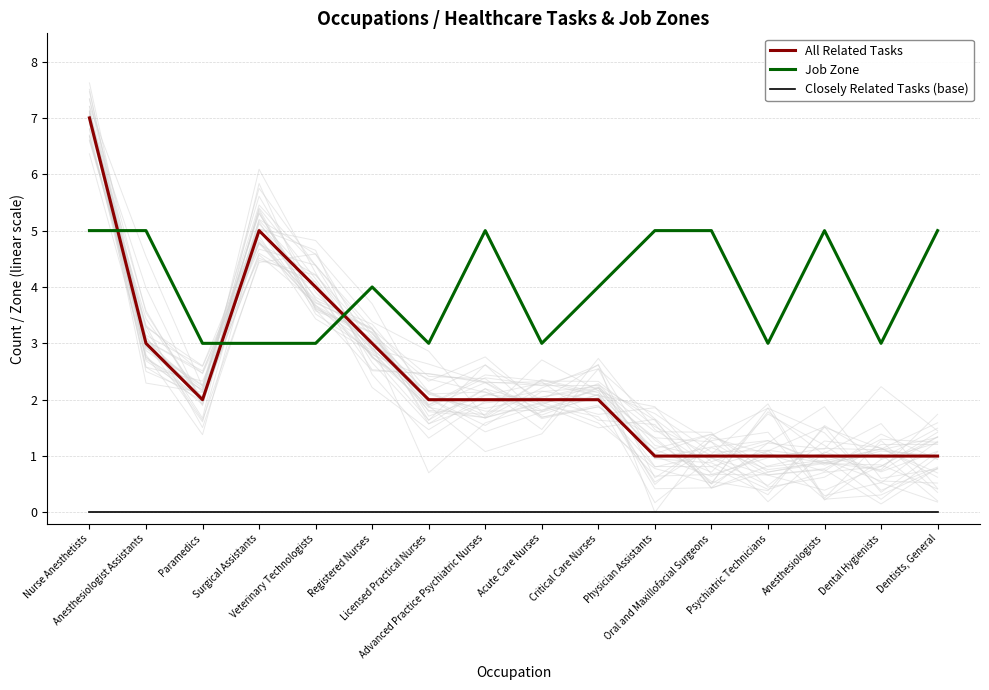

Which series has the widest spread of values?

All Related Tasks